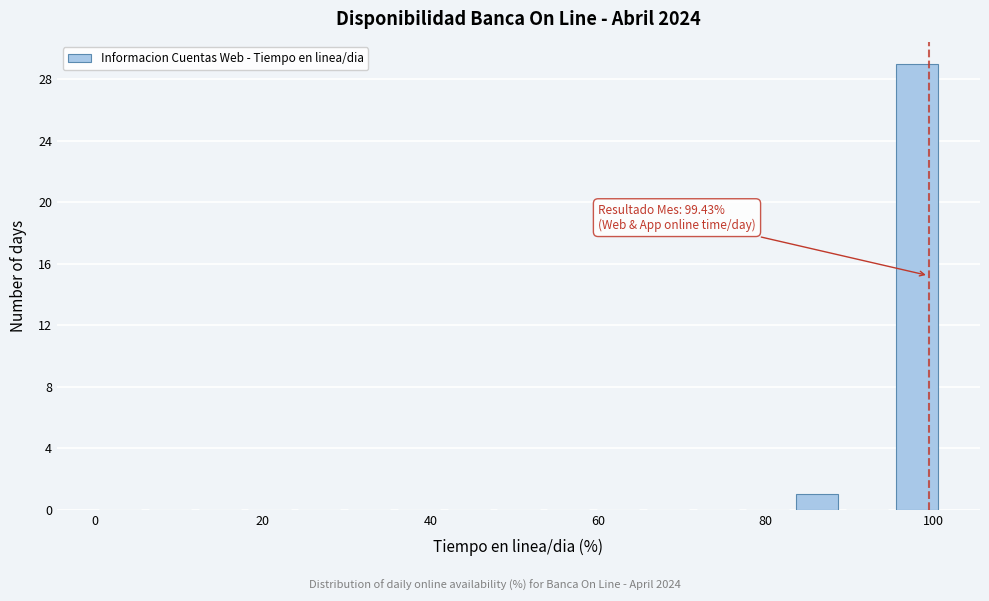

Read against the x-axis, roughly where is the centre of the tallest bar?

98